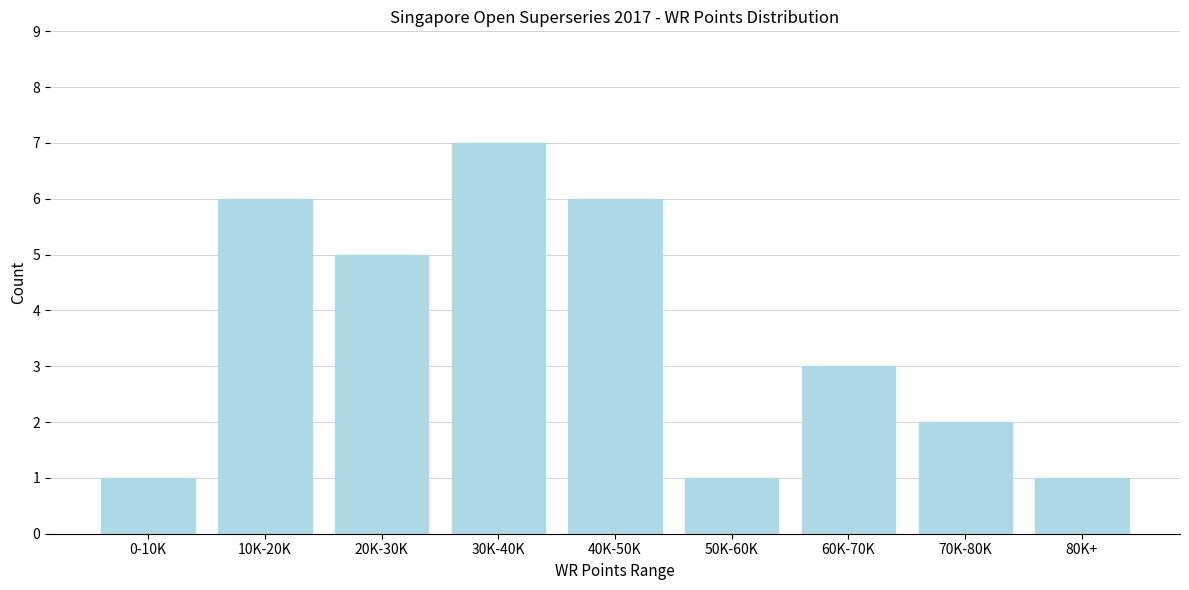

Reading right to left, transcribe all the data shown in this chart.

80K+=1	70K-80K=2	60K-70K=3	50K-60K=1	40K-50K=6	30K-40K=7	20K-30K=5	10K-20K=6	0-10K=1